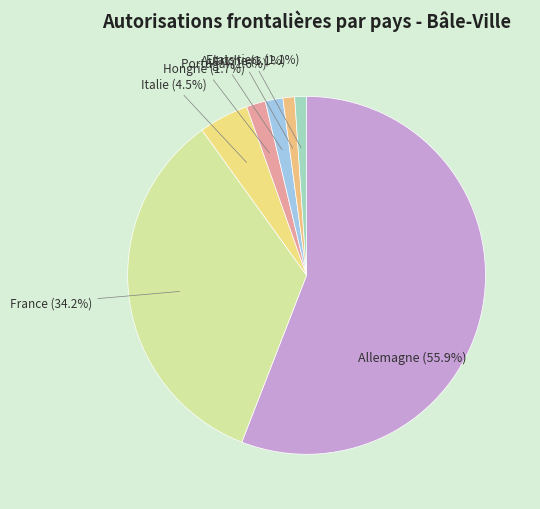

Approximately how many times larger is the value at Italie compared to Portugal?

2.8